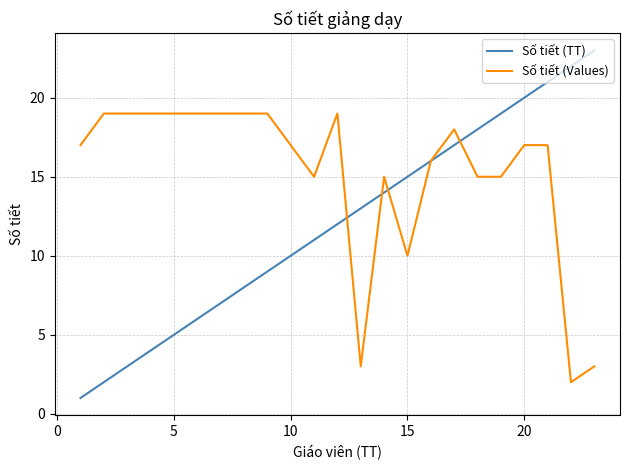

What is the difference between the maximum and minimum values in the Số tiết (TT) series?

22